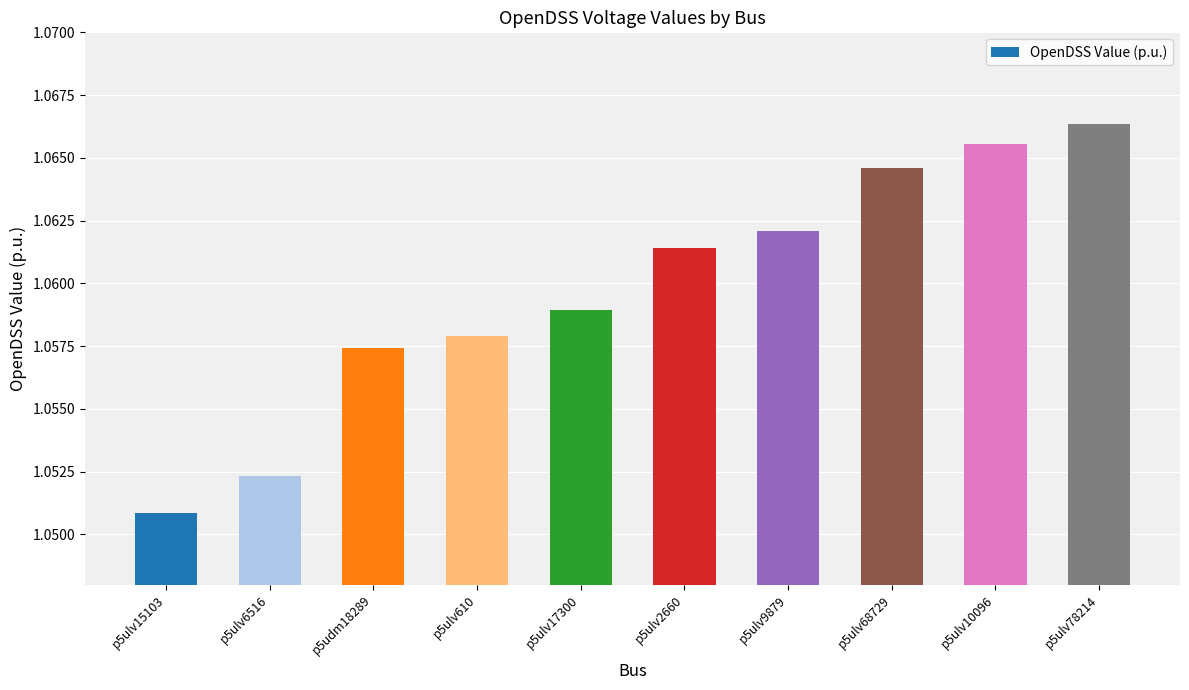

Which category has the highest value across all series?

p5ulv78214